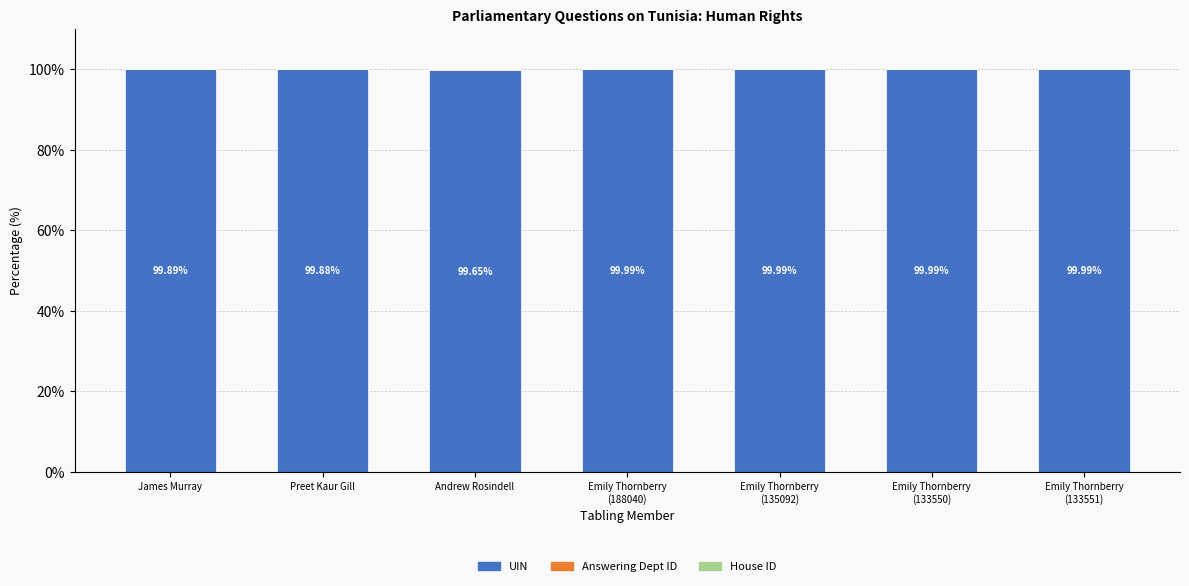

What is the sum of all Answering Dept ID values?

0.6